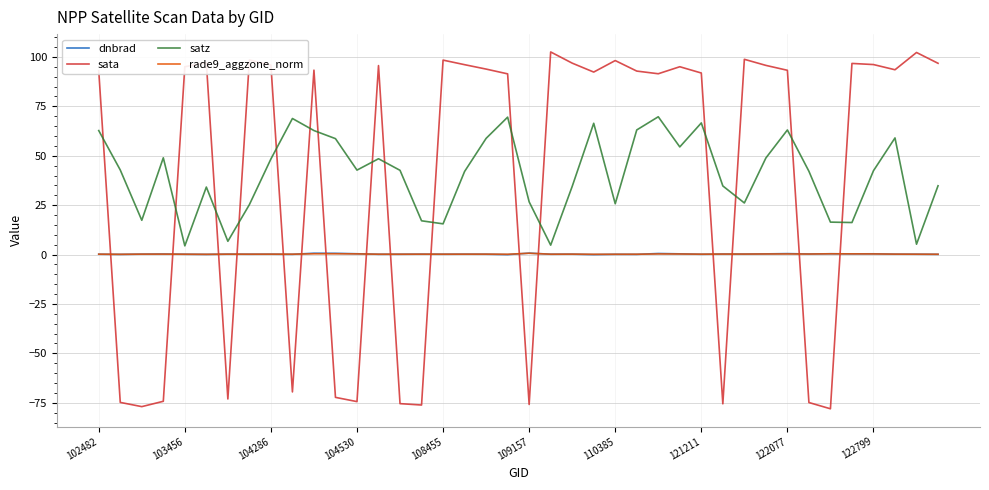

What is the maximum value shown in the chart?

102.5